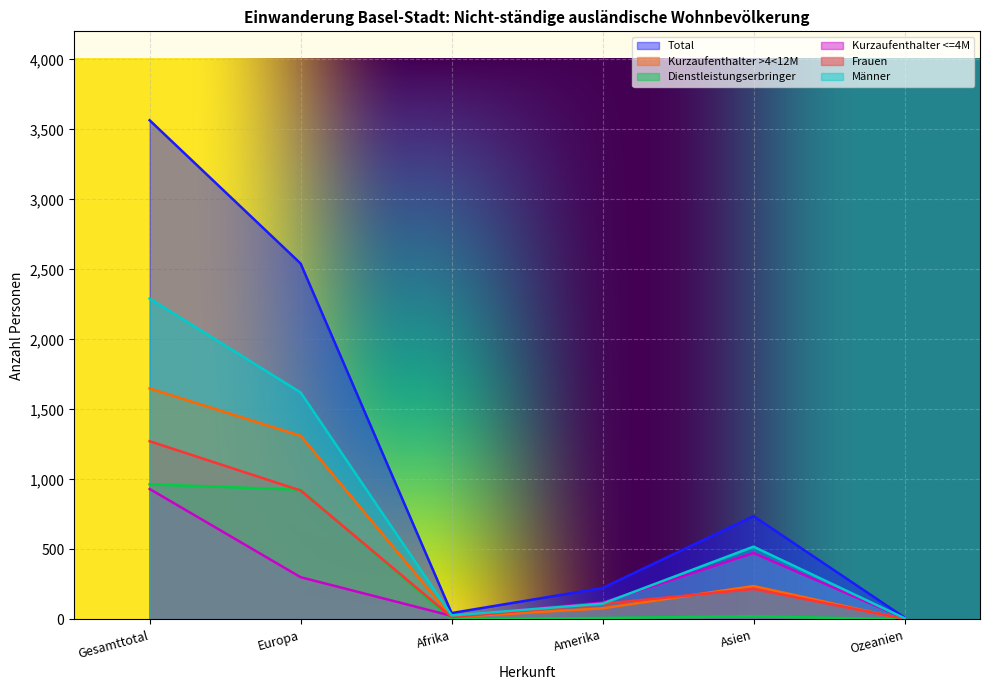

Which category has the lowest value in the Kurzaufenthalter <=4M series?

Ozeanien